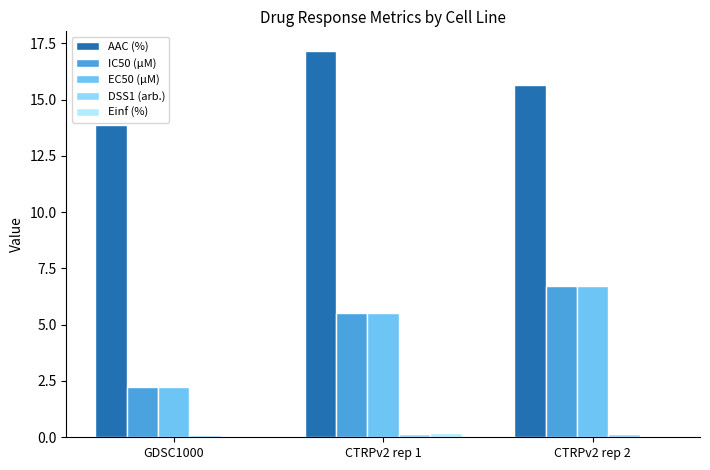

What is the value of the AAC (%) bar at the 2nd from the left?

17.2